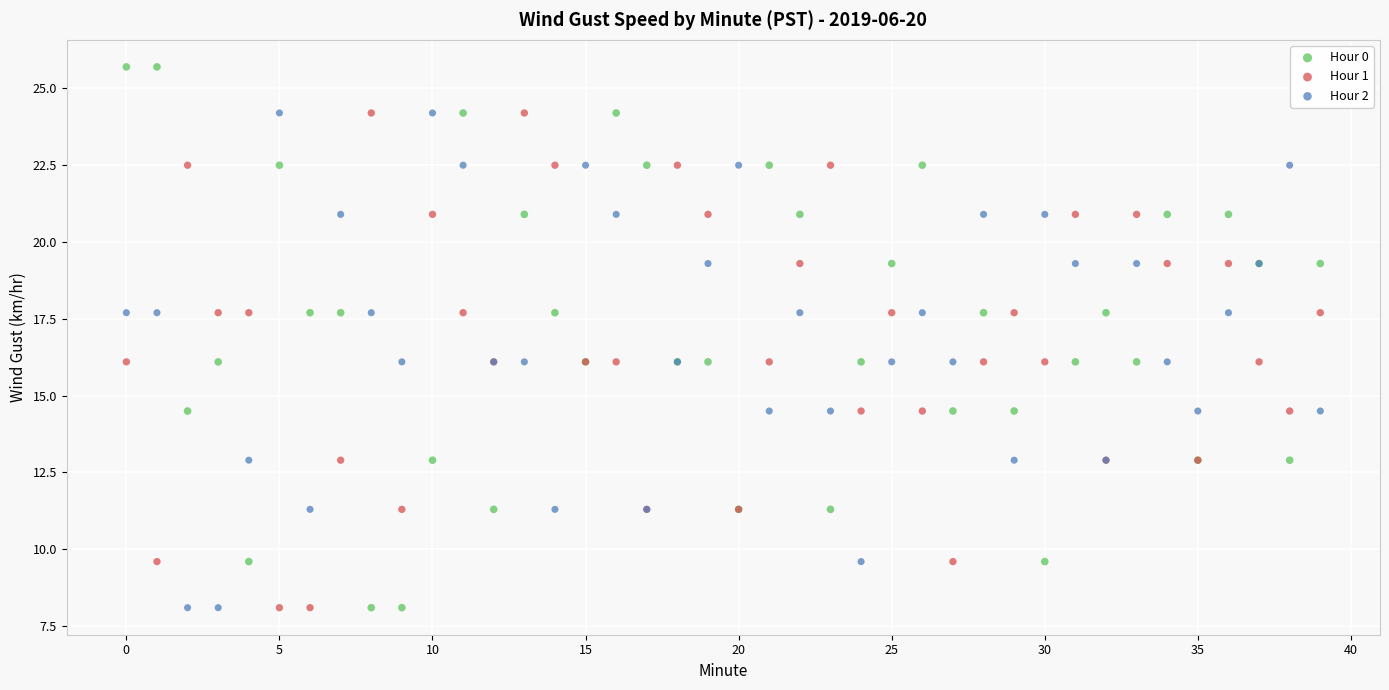

What are all the series names shown in the legend?

Hour 0, Hour 1, Hour 2